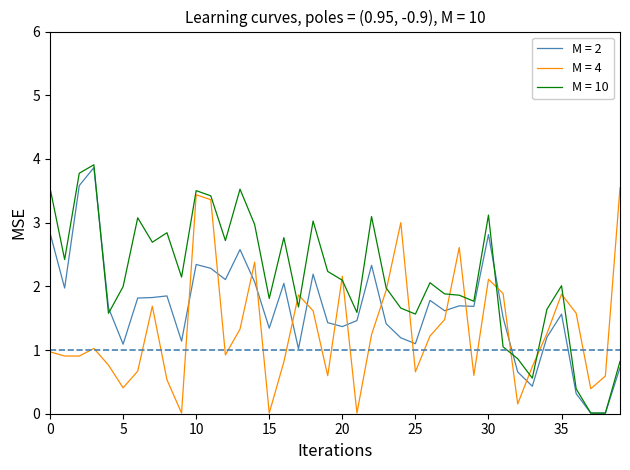

What is the maximum value shown in the chart?

3.9